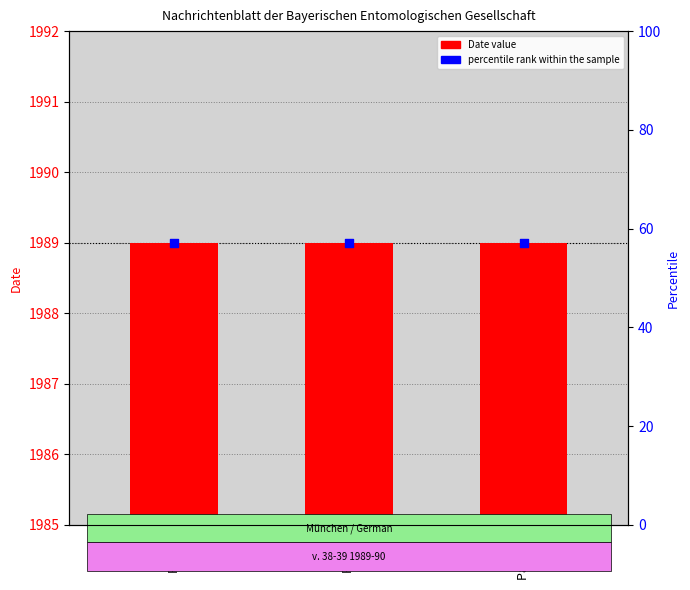

Which series contains the highest Y value?

percentile rank within the sample